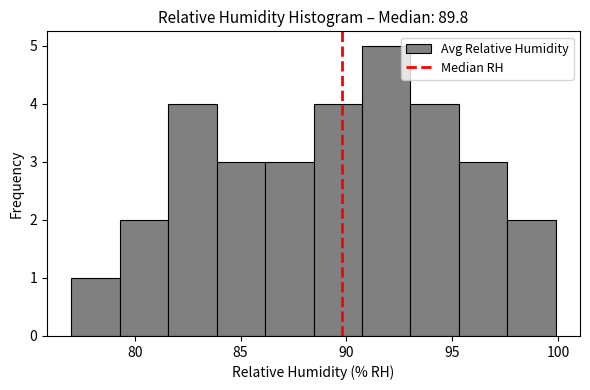

Reading left to right, list every bar in this chart as the range it spans on the x-axis followed by its height. Neither the bar edges nor the heights are printed on the chart, so give them approximately, as read against the axes.

77.0 to 79.5: 1
79.5 to 81.5: 2
81.5 to 84.0: 4
84.0 to 86.0: 3
86.0 to 88.5: 3
88.5 to 90.5: 4
90.5 to 93.0: 5
93.0 to 95.5: 4
95.5 to 97.5: 3
97.5 to 100.0: 2